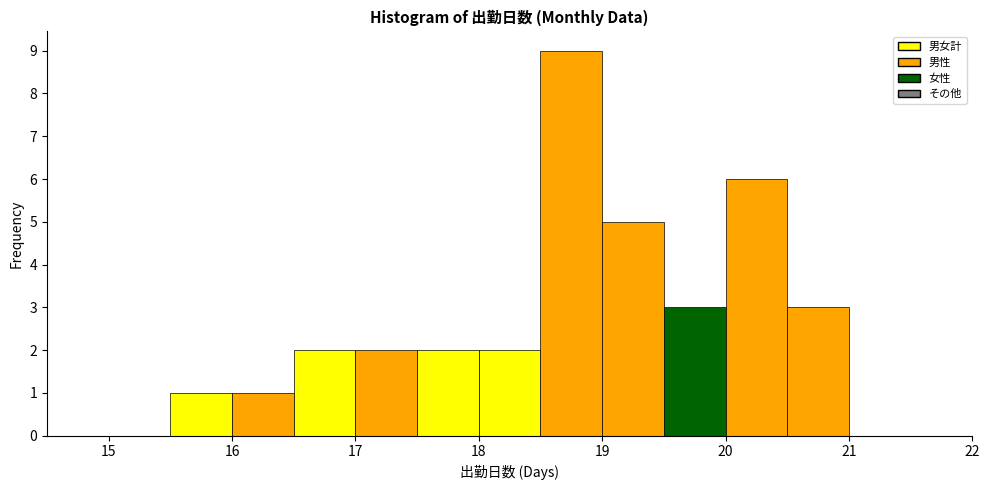

Reading left to right, list every bar in this chart as the range it spans on the x-axis followed by its height. The values are not printed on the chart, so give them approximately, as read against the axis.

14.5 to 15.0: 0
15.0 to 15.5: 0
15.5 to 16.0: 1
16.0 to 16.5: 1
16.5 to 17.0: 2
17.0 to 17.5: 2
17.5 to 18.0: 2
18.0 to 18.5: 2
18.5 to 19.0: 9
19.0 to 19.5: 5
19.5 to 20.0: 3
20.0 to 20.5: 6
20.5 to 21.0: 3
21.0 to 21.5: 0